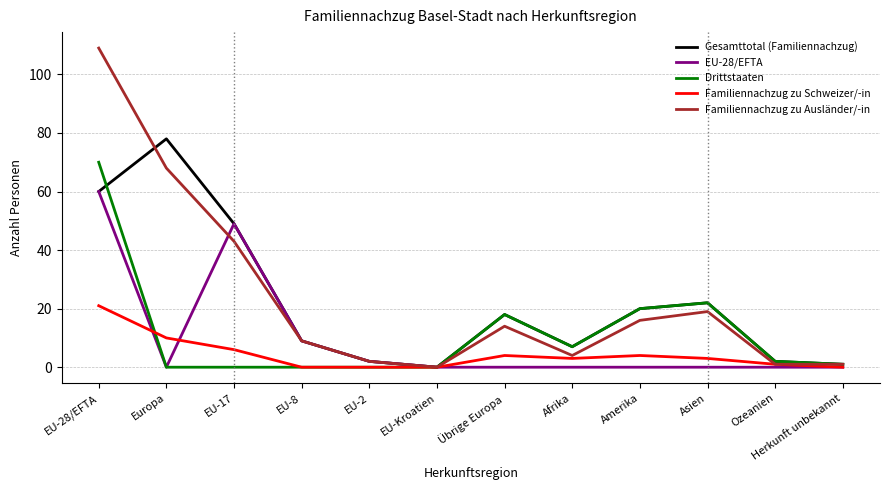

What is the difference between the second highest and second lowest values in the Gesamttotal (Familiennachzug) series?

59